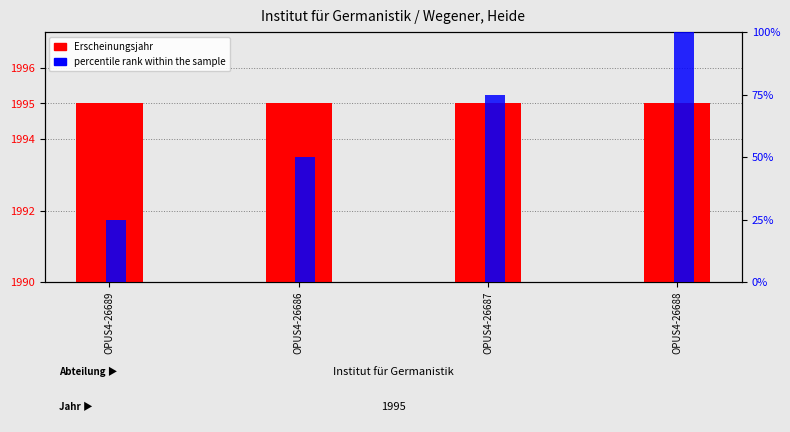

Which series has the widest spread of values?

percentile rank within the sample